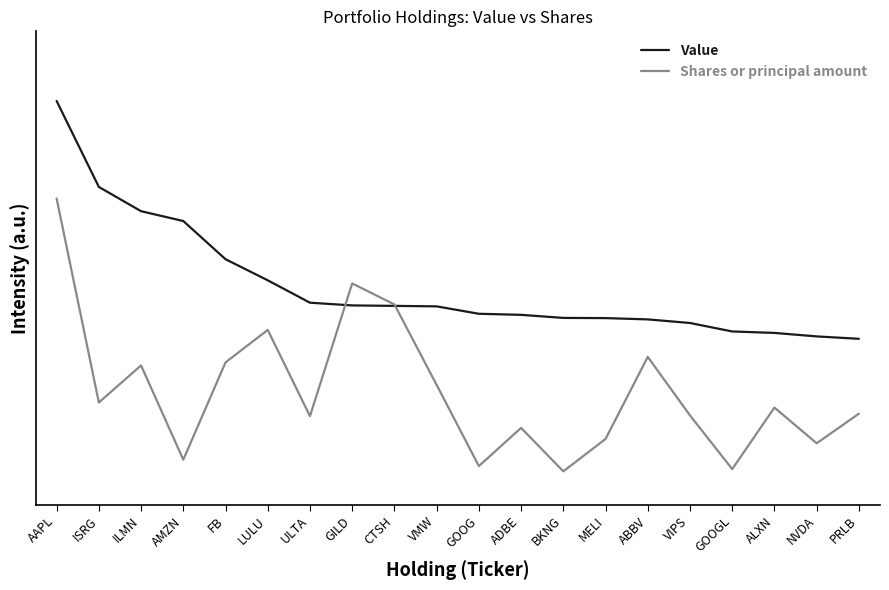

Is this an area chart (filled region under the line)?

No